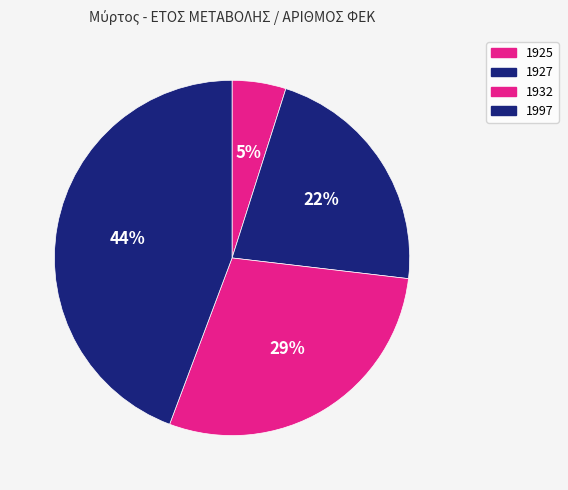

What is the ratio of the value at 1997 to the value at 1932?

1.5